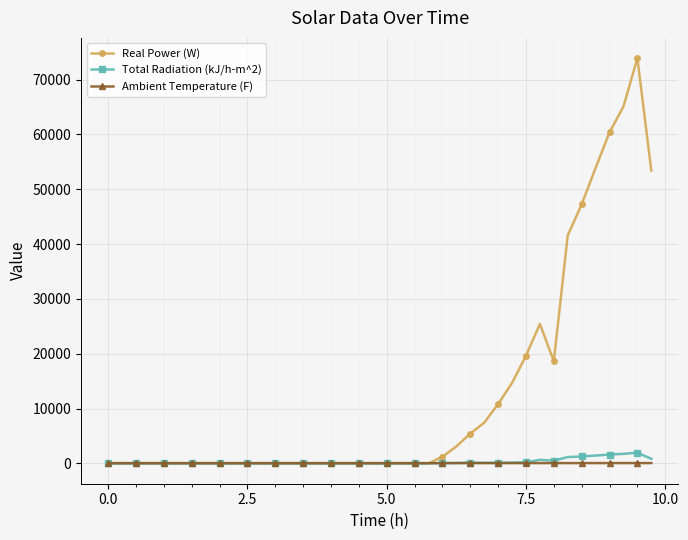

Which series has the largest total across all categories?

Real Power (W)